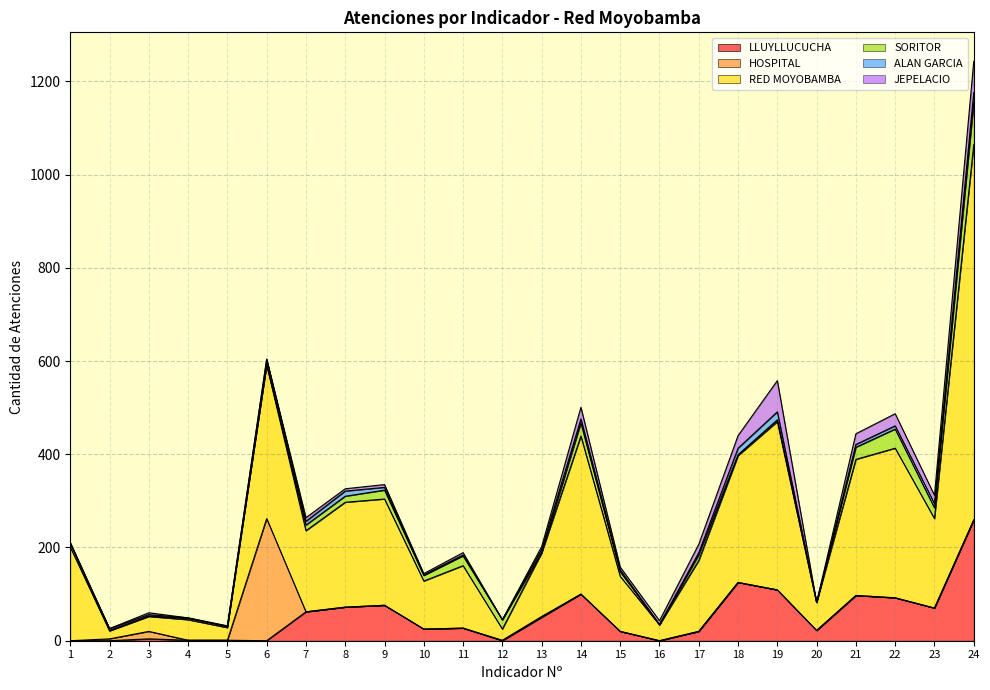

True or false: ALAN GARCIA and RED MOYOBAMBA cross at least once.

False